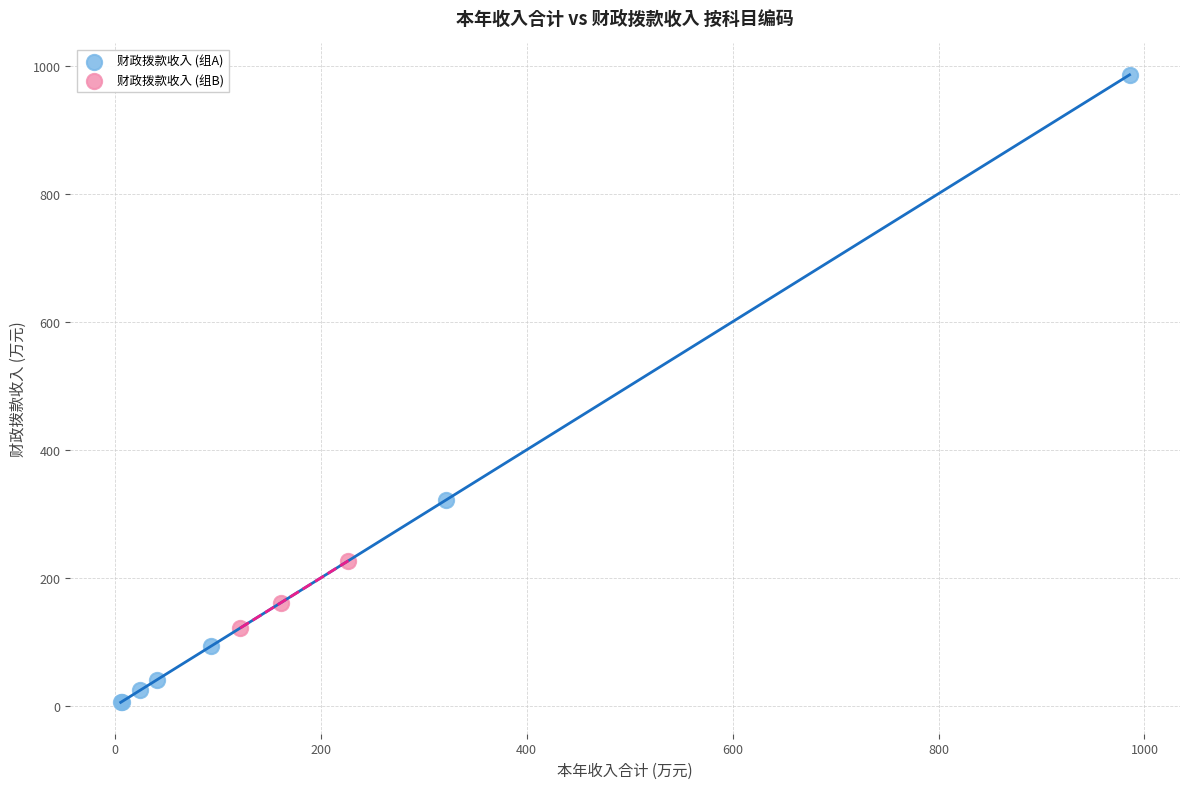

What are all the series names shown in the legend?

财政拨款收入 (组A), 财政拨款收入 (组B)